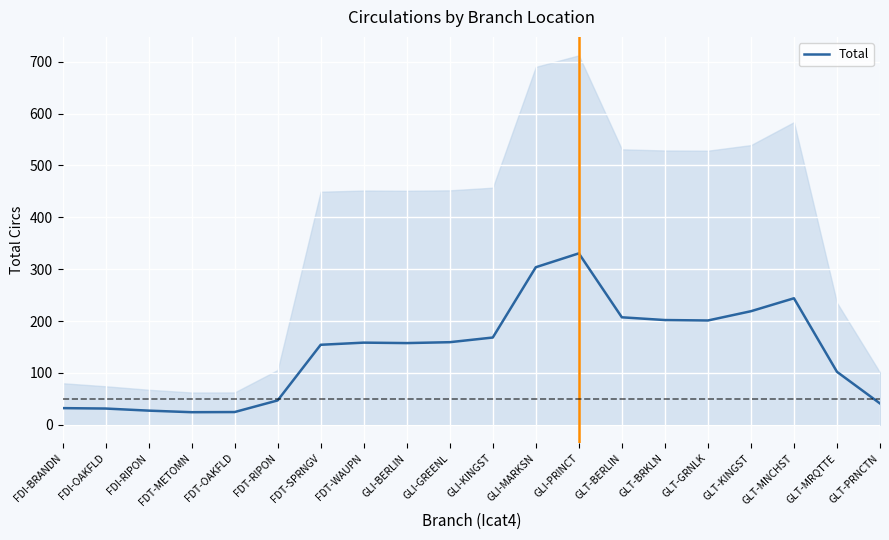

Is it true that the value at GLT-BRKLN is 201.9?

True